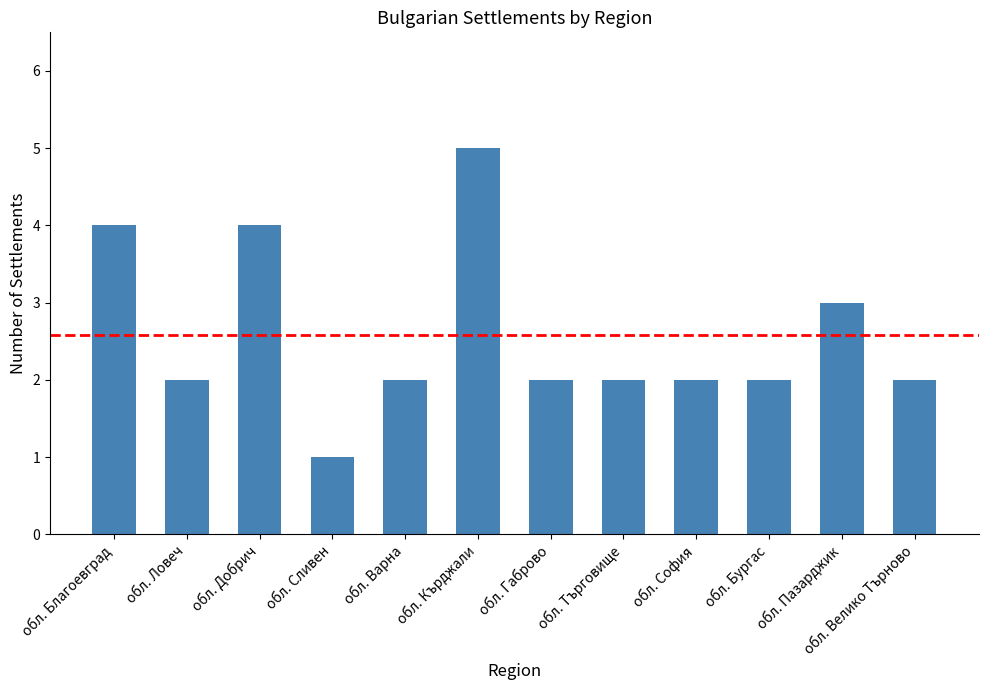

What is the value of the 2nd bar from the left?

2